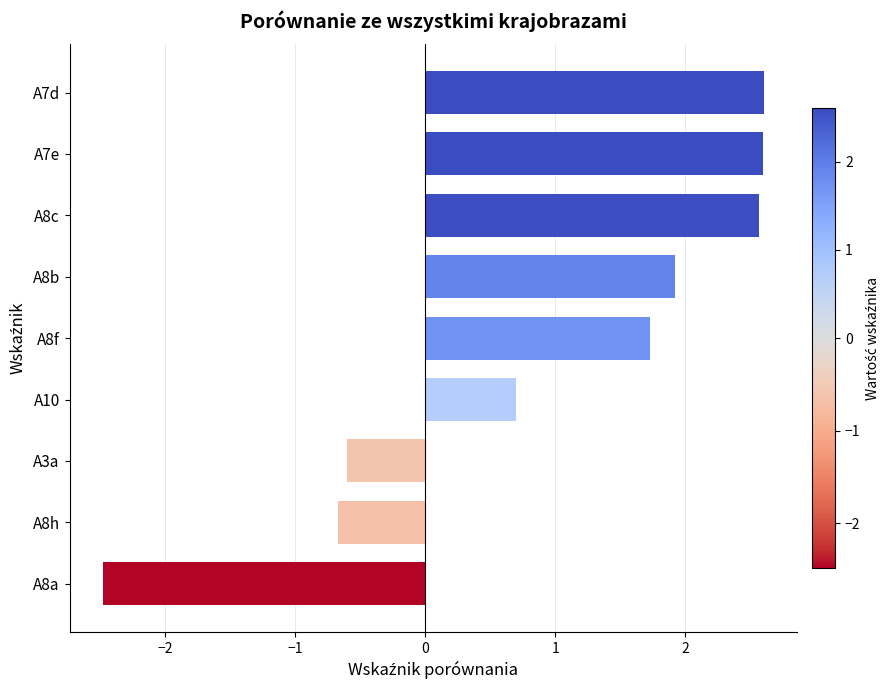

What is the sum of the values at A8b and A10?

2.6